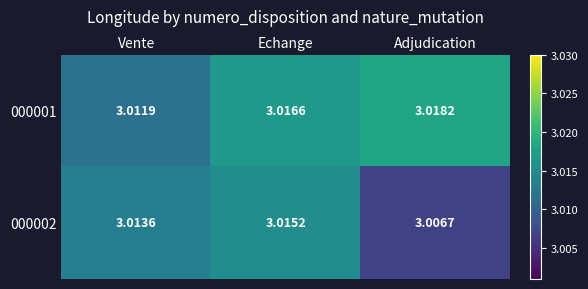

At which category is the sum across all series the highest?

Echange